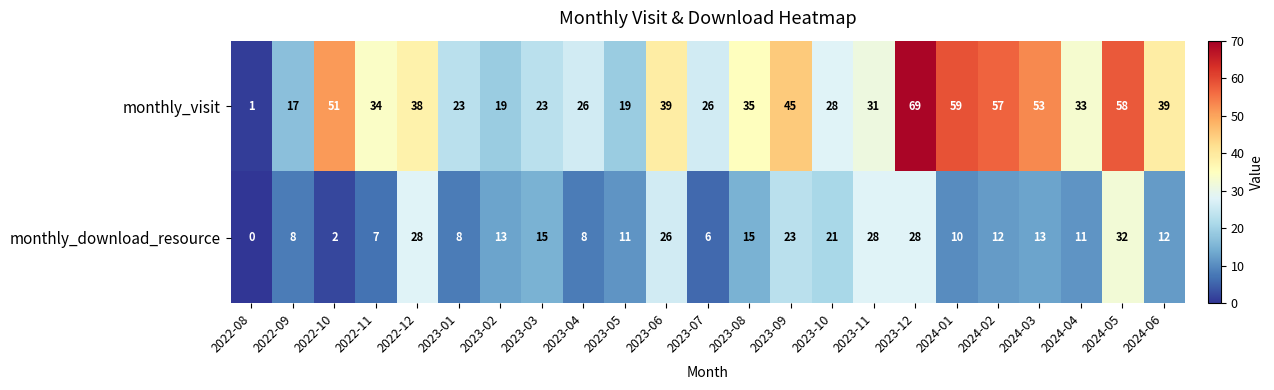

Rank the series at 2022-09 from highest to lowest value.

monthly_visit, monthly_download_resource